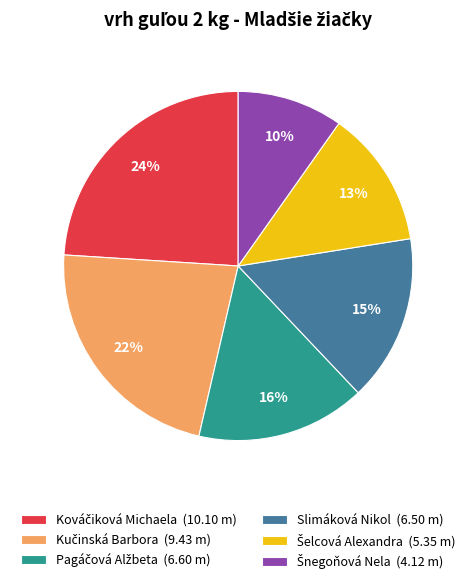

Count the number of slices in the pie.

6